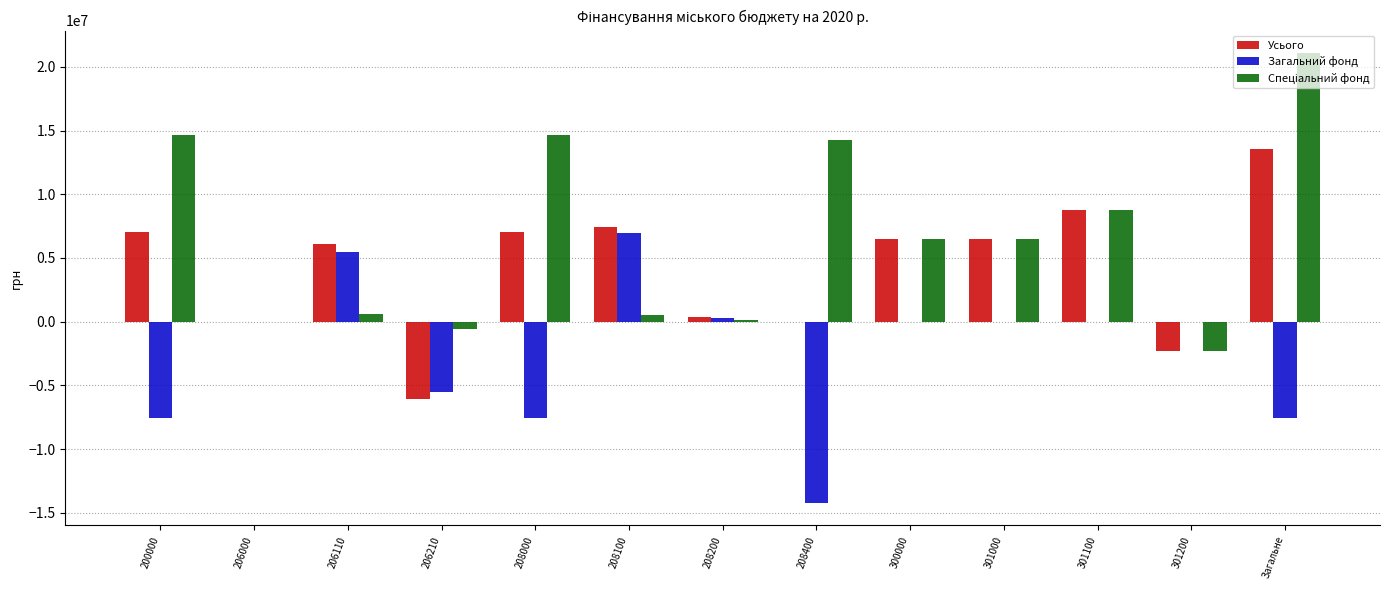

The Усього series shows 13523985 at Загальне. True or false?

True